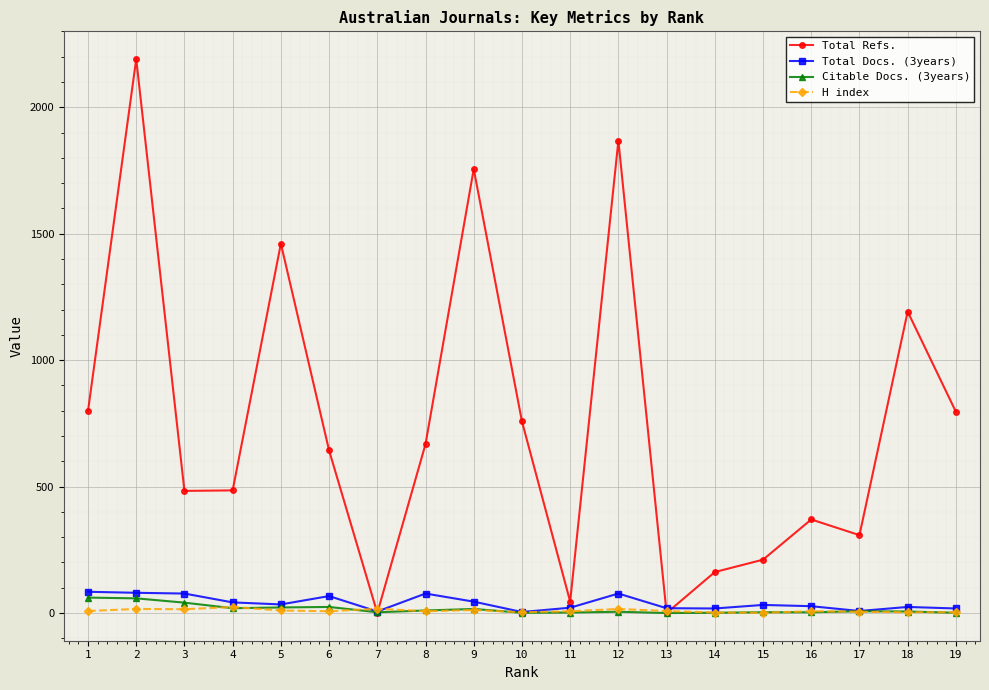

How many lines are shown in the chart?

4